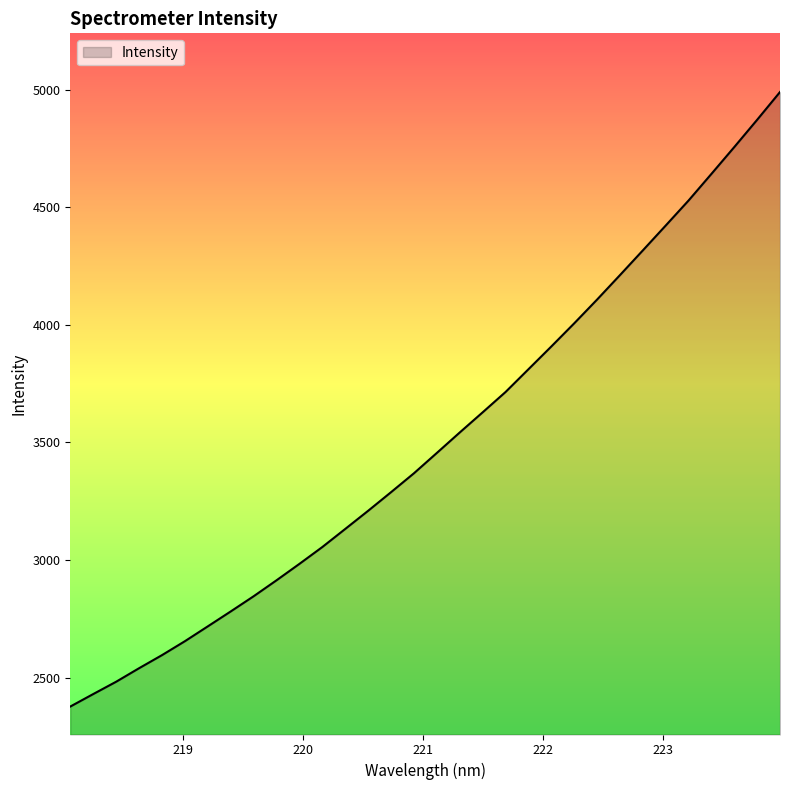

What is the difference between the maximum and minimum values?

2613.0